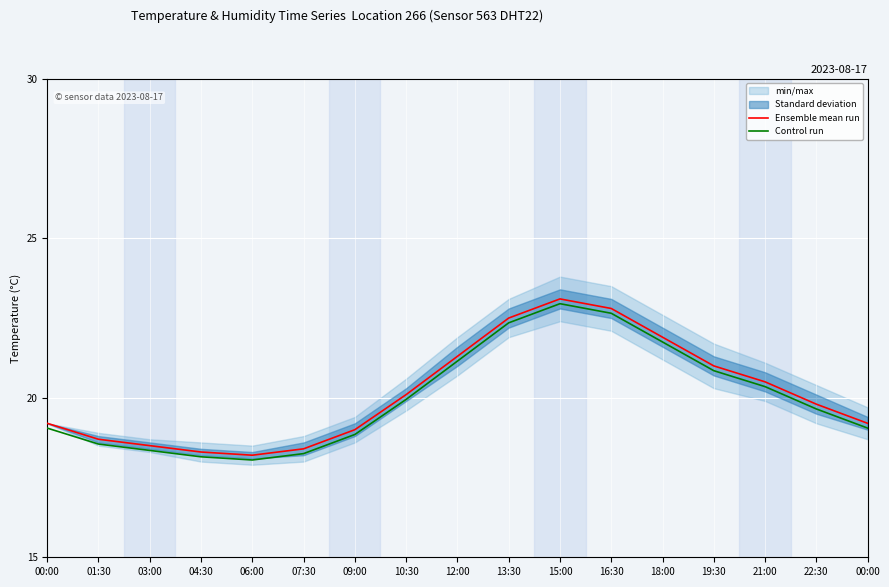

Which label corresponds to the smallest value in the chart?

06:00